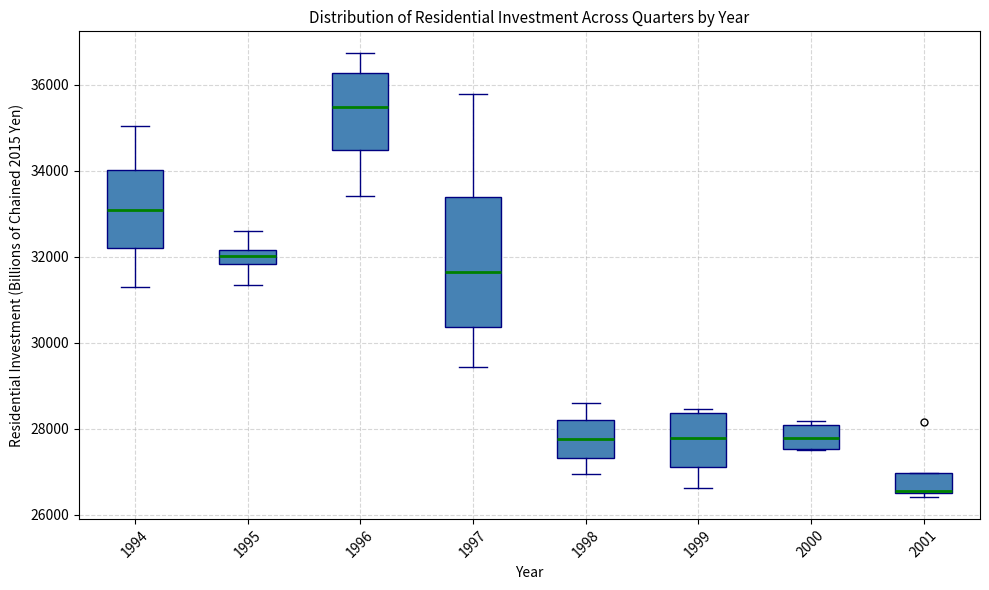

Comparing the boxes themselves (not the whiskers), which one is the tallest?

1997